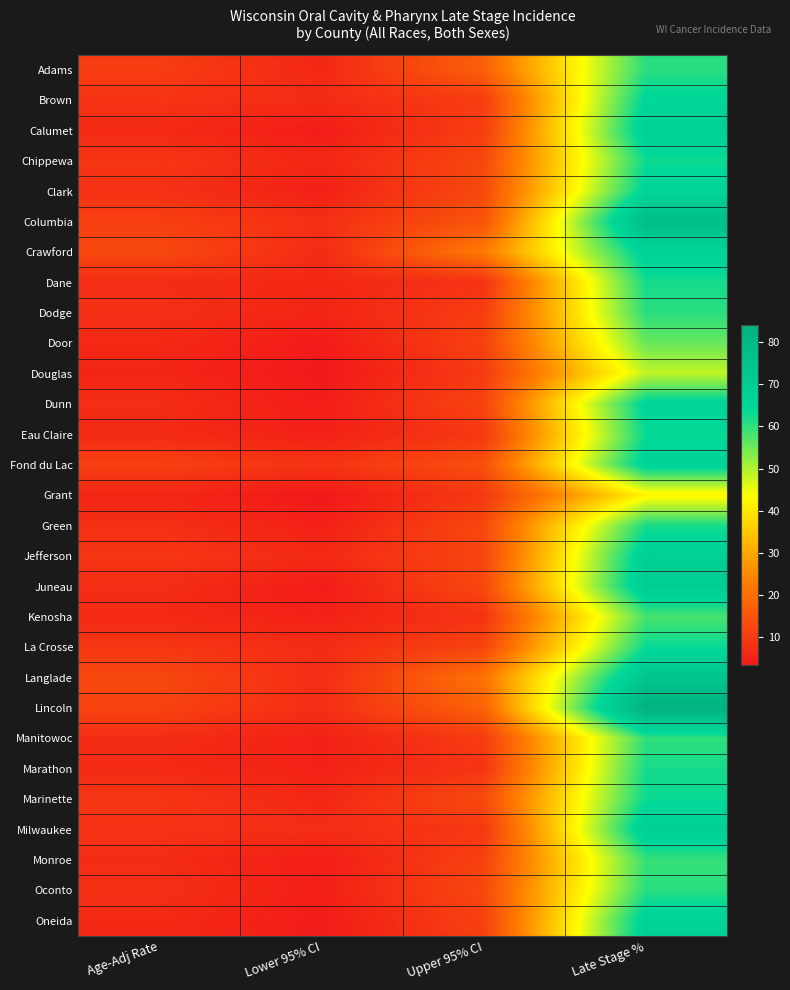

Reading left to right, list all the values displayed in this chart.

Adams: Age-Adj Rate=10.4	Lower 95% CI=6.3	Upper 95% CI=17.4	Late Stage %=60.5
Brown: Age-Adj Rate=8.7	Lower 95% CI=7.2	Upper 95% CI=10.3	Late Stage %=64.6
Calumet: Age-Adj Rate=6.7	Lower 95% CI=4.1	Upper 95% CI=10.5	Late Stage %=67.7
Chippewa: Age-Adj Rate=9.0	Lower 95% CI=6.2	Upper 95% CI=12.6	Late Stage %=62.7
Clark: Age-Adj Rate=8.0	Lower 95% CI=4.8	Upper 95% CI=12.9	Late Stage %=65.5
Columbia: Age-Adj Rate=10.9	Lower 95% CI=7.8	Upper 95% CI=15.0	Late Stage %=77.2
Crawford: Age-Adj Rate=12.9	Lower 95% CI=7.0	Upper 95% CI=22.5	Late Stage %=66.7
Dane: Age-Adj Rate=7.3	Lower 95% CI=6.3	Upper 95% CI=8.3	Late Stage %=62.1
Dodge: Age-Adj Rate=7.9	Lower 95% CI=5.8	Upper 95% CI=10.5	Late Stage %=60.5
Door: Age-Adj Rate=6.5	Lower 95% CI=3.9	Upper 95% CI=11.3	Late Stage %=55.6
Douglas: Age-Adj Rate=5.9	Lower 95% CI=3.4	Upper 95% CI=9.8	Late Stage %=48.6
Dunn: Age-Adj Rate=7.4	Lower 95% CI=4.4	Upper 95% CI=11.9	Late Stage %=65.5
Eau Claire: Age-Adj Rate=6.9	Lower 95% CI=4.9	Upper 95% CI=9.5	Late Stage %=63.1
Fond du Lac: Age-Adj Rate=11.1	Lower 95% CI=8.7	Upper 95% CI=14.1	Late Stage %=66.4
Grant: Age-Adj Rate=5.9	Lower 95% CI=3.5	Upper 95% CI=9.5	Late Stage %=42.2
Green: Age-Adj Rate=8.0	Lower 95% CI=4.8	Upper 95% CI=12.7	Late Stage %=61.8
Jefferson: Age-Adj Rate=9.1	Lower 95% CI=6.8	Upper 95% CI=12.1	Late Stage %=67.9
Juneau: Age-Adj Rate=7.5	Lower 95% CI=4.2	Upper 95% CI=12.8	Late Stage %=69.6
Kenosha: Age-Adj Rate=6.6	Lower 95% CI=5.1	Upper 95% CI=8.5	Late Stage %=58.2
La Crosse: Age-Adj Rate=9.2	Lower 95% CI=7.1	Upper 95% CI=11.8	Late Stage %=63.1
Langlade: Age-Adj Rate=12.7	Lower 95% CI=7.3	Upper 95% CI=21.1	Late Stage %=73.1
Lincoln: Age-Adj Rate=11.7	Lower 95% CI=7.4	Upper 95% CI=17.9	Late Stage %=83.9
Manitowoc: Age-Adj Rate=7.3	Lower 95% CI=5.1	Upper 95% CI=10.2	Late Stage %=60.0
Marathon: Age-Adj Rate=6.8	Lower 95% CI=5.2	Upper 95% CI=8.8	Late Stage %=62.1
Marinette: Age-Adj Rate=9.1	Lower 95% CI=6.2	Upper 95% CI=13.2	Late Stage %=63.0
Milwaukee: Age-Adj Rate=8.3	Lower 95% CI=7.5	Upper 95% CI=9.2	Late Stage %=68.4
Monroe: Age-Adj Rate=7.2	Lower 95% CI=4.4	Upper 95% CI=11.3	Late Stage %=59.5
Oconto: Age-Adj Rate=7.9	Lower 95% CI=4.7	Upper 95% CI=12.7	Late Stage %=60.6
Oneida: Age-Adj Rate=6.7	Lower 95% CI=4.0	Upper 95% CI=11.1	Late Stage %=66.7